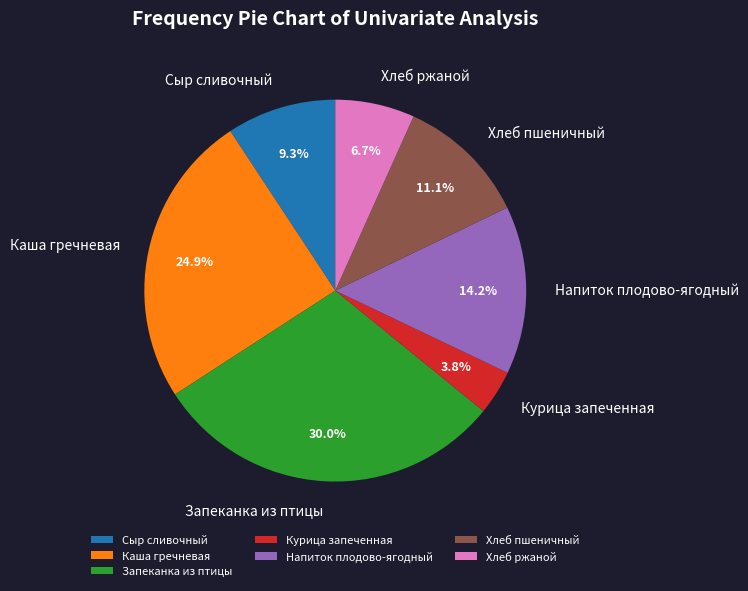

What percentage is the Каша гречневая slice, to the nearest percent?

25%